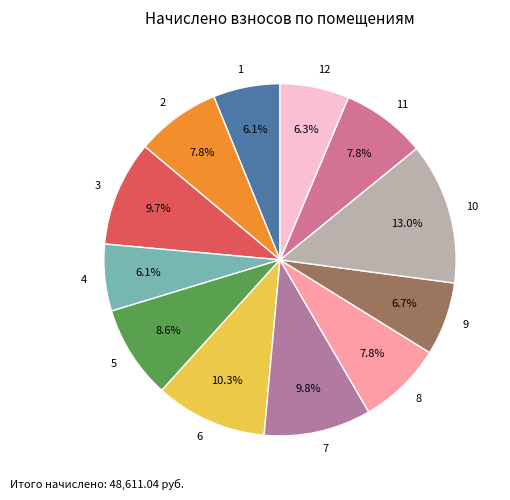

To the nearest percent, what percentage of the pie is 9?

7%